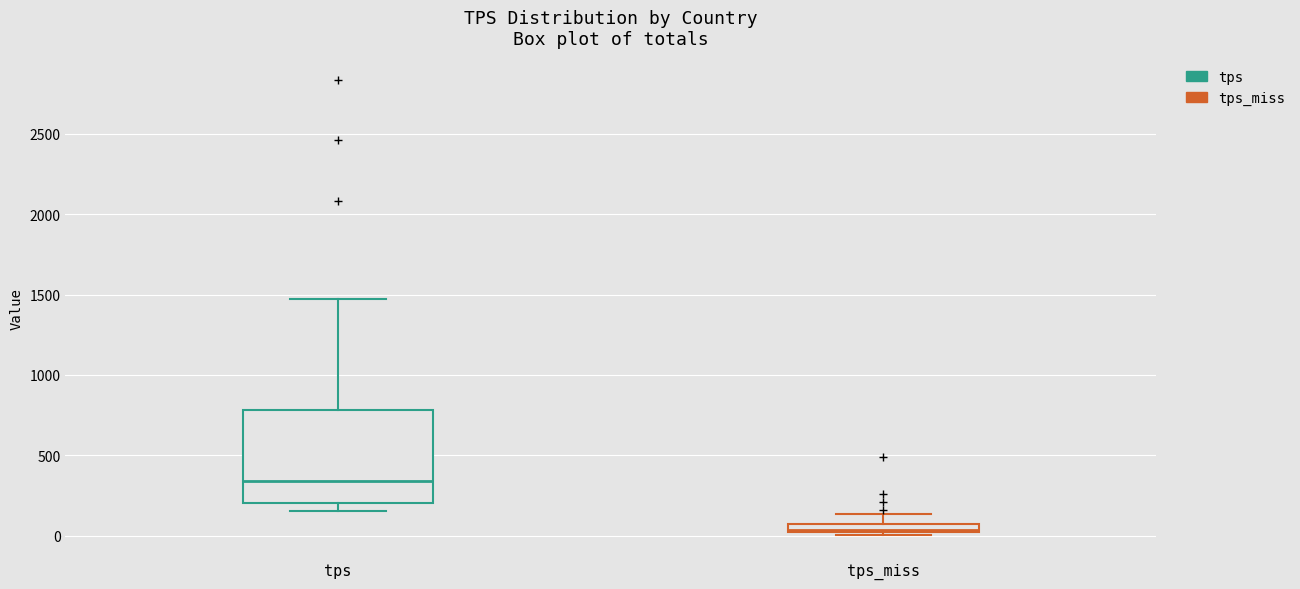

Which box's median line is the highest?

tps